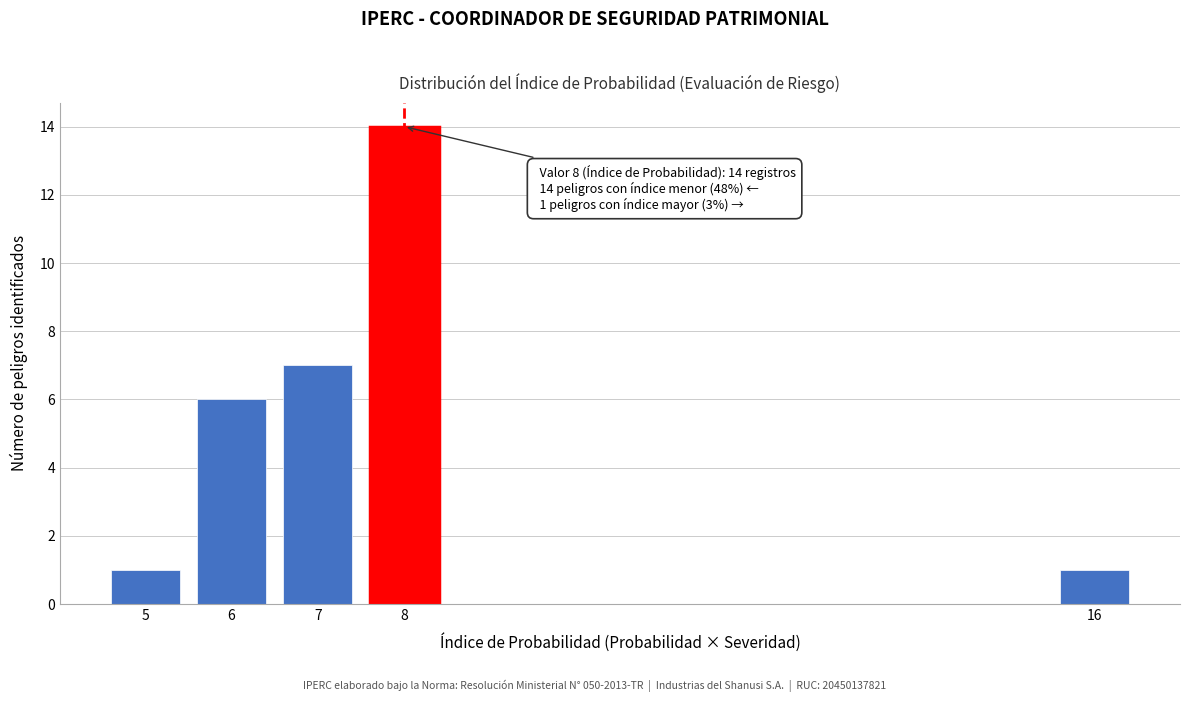

Reading left to right, transcribe all the data shown in this chart.

5=1	6=6	7=7	8=14	16=1